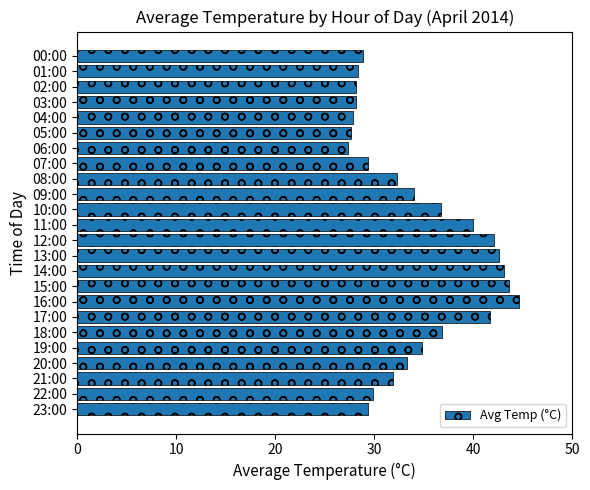

What is the difference between the second highest and minimum values?

16.2